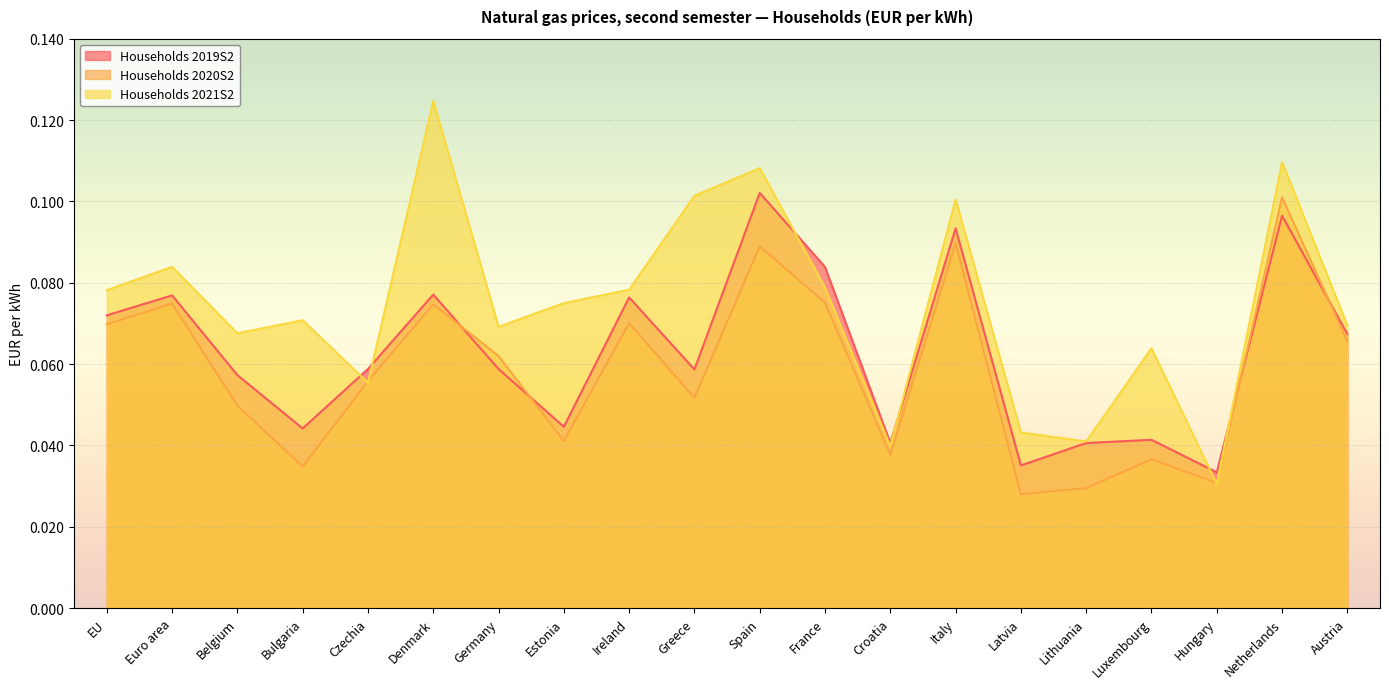

Between Luxembourg and Netherlands, which is larger?

Netherlands